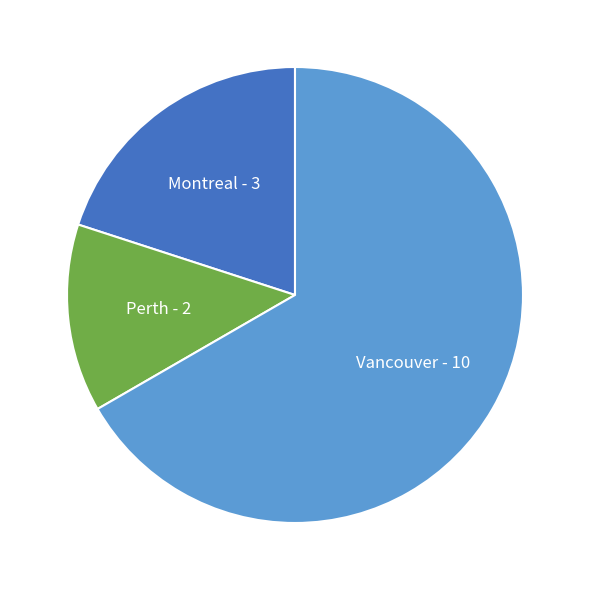

Which has a higher value, Vancouver or Montreal?

Vancouver